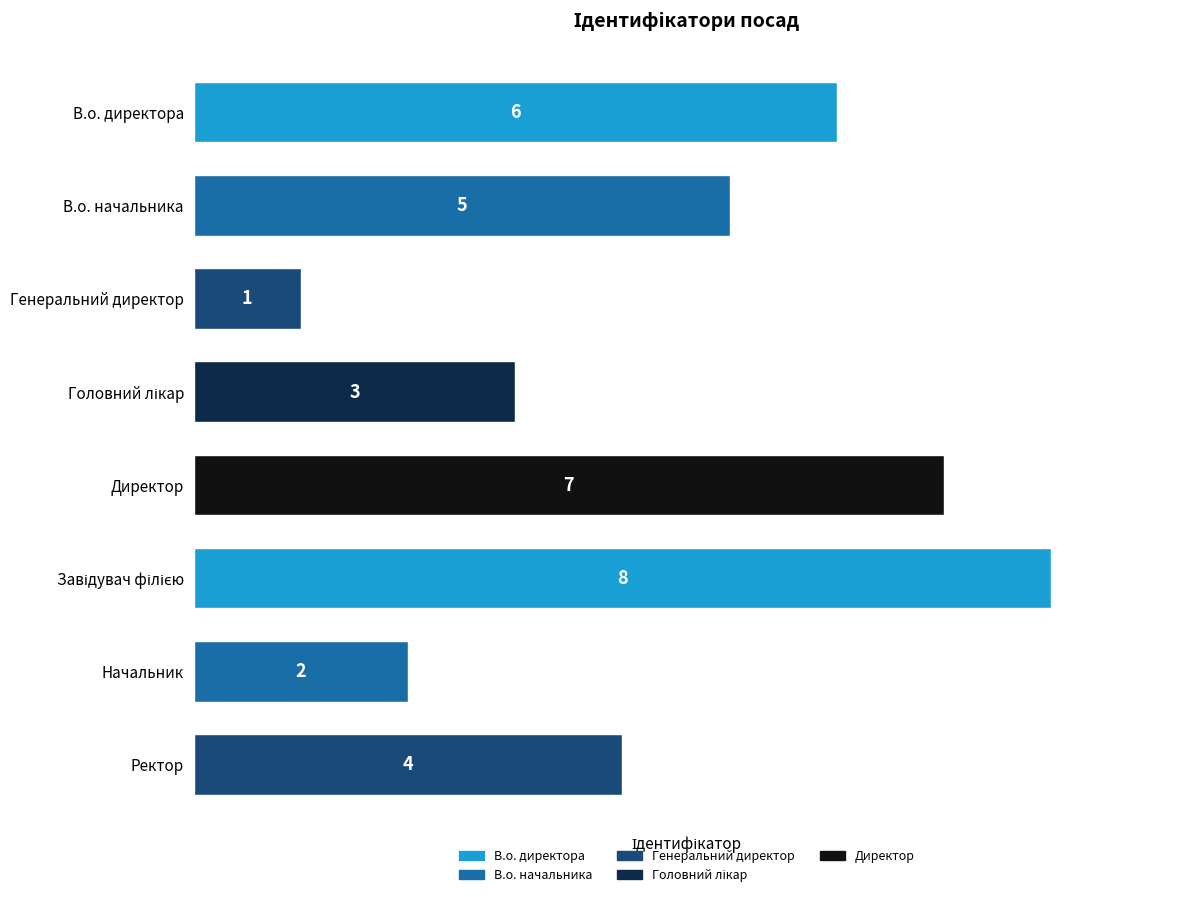

The chart shows a value of 12 at Директор. True or false?

False